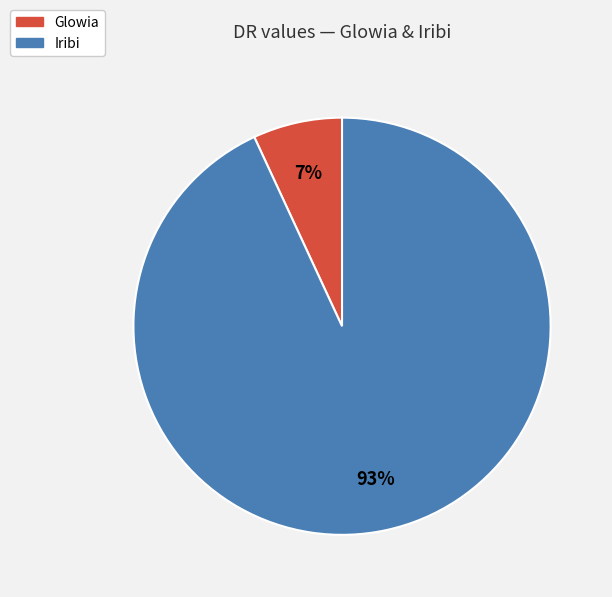

Count the number of slices in the pie.

2